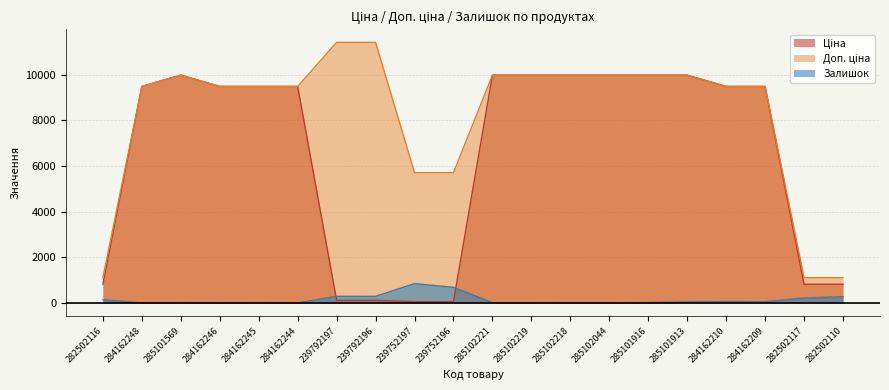

At which category does the chart reach its peak across all series?

239792197